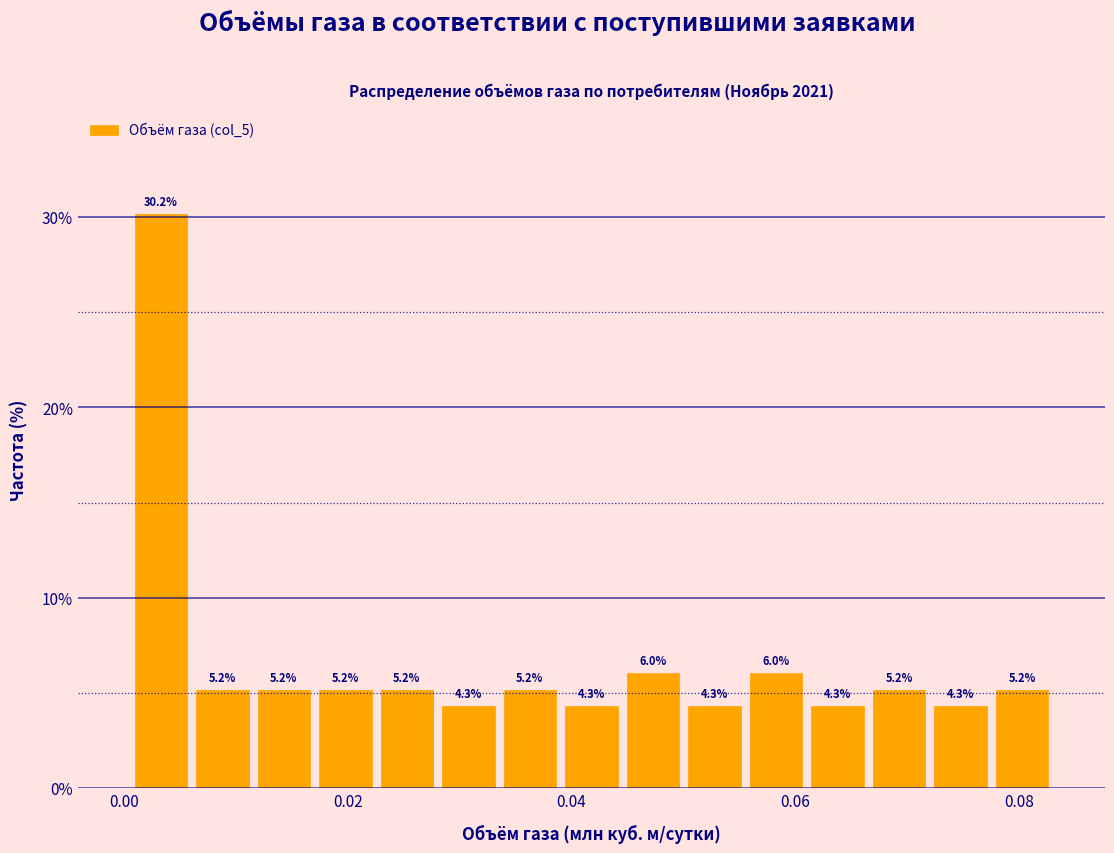

Around what value on the x-axis is the tallest bar? Give the approximate position of its centre, as read against the axis.

0.004